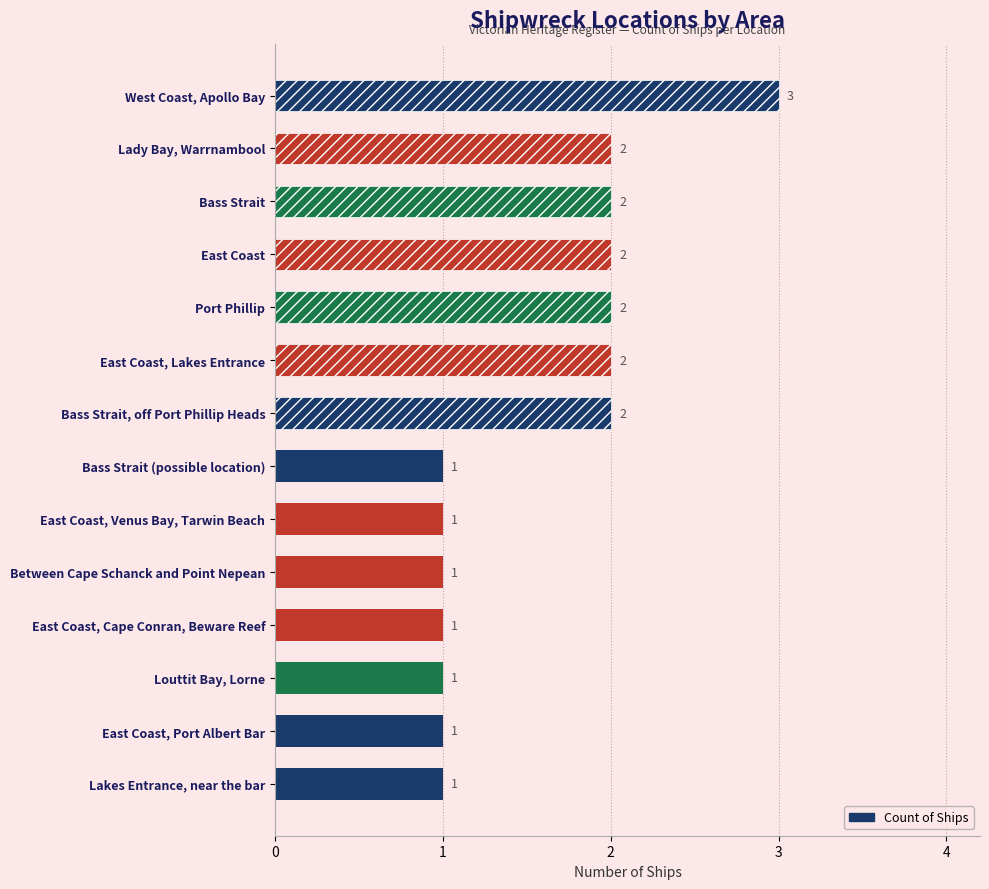

At which category does the chart reach its peak across all series?

West Coast, Apollo Bay